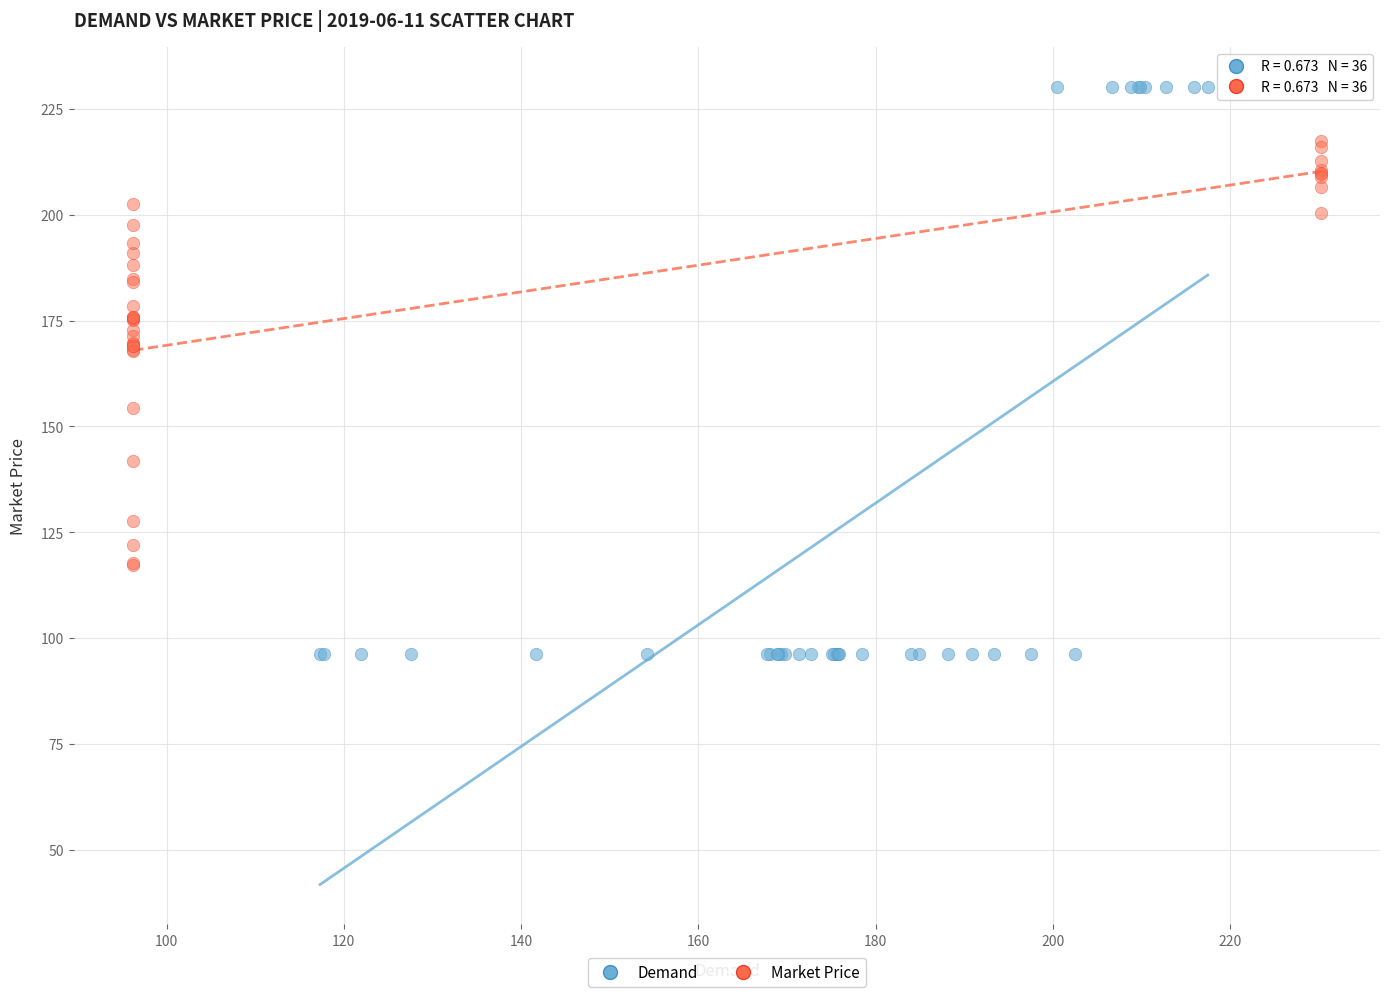

Which series contains the highest Y value?

Demand